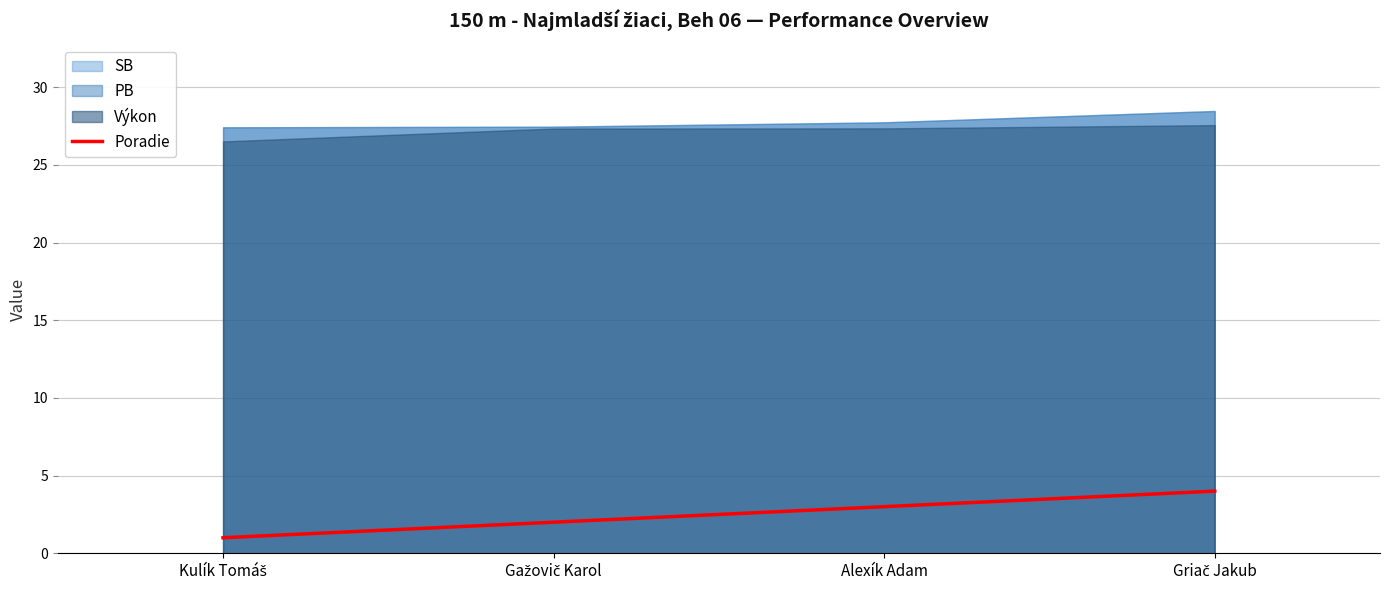

What is the difference between the second highest and minimum values?

2